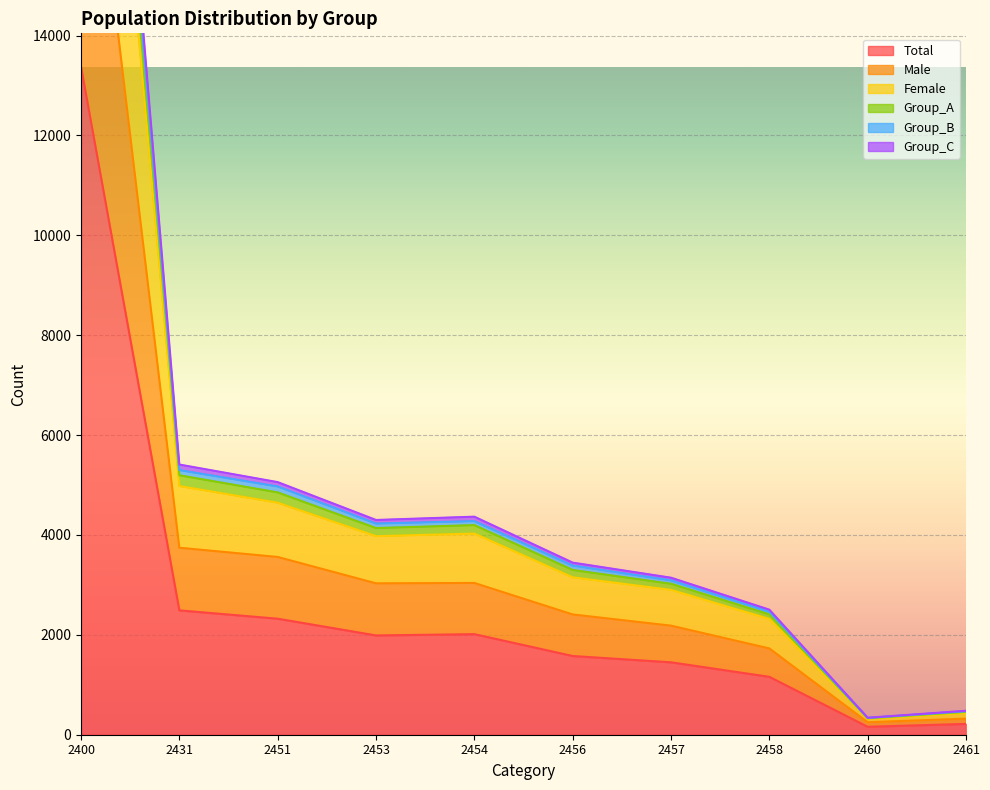

What is the greatest value displayed?

29048